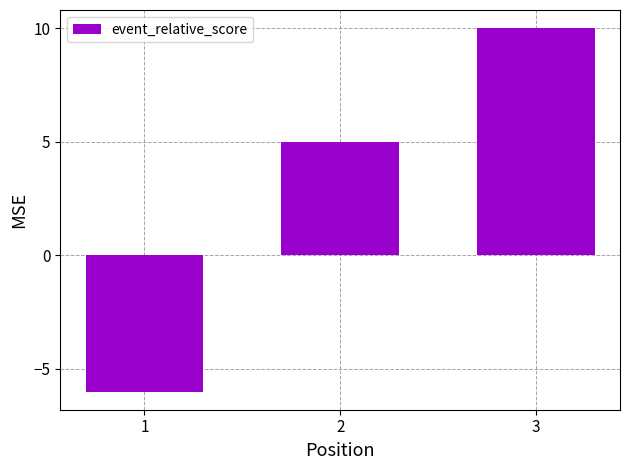

How many values are above zero?

2